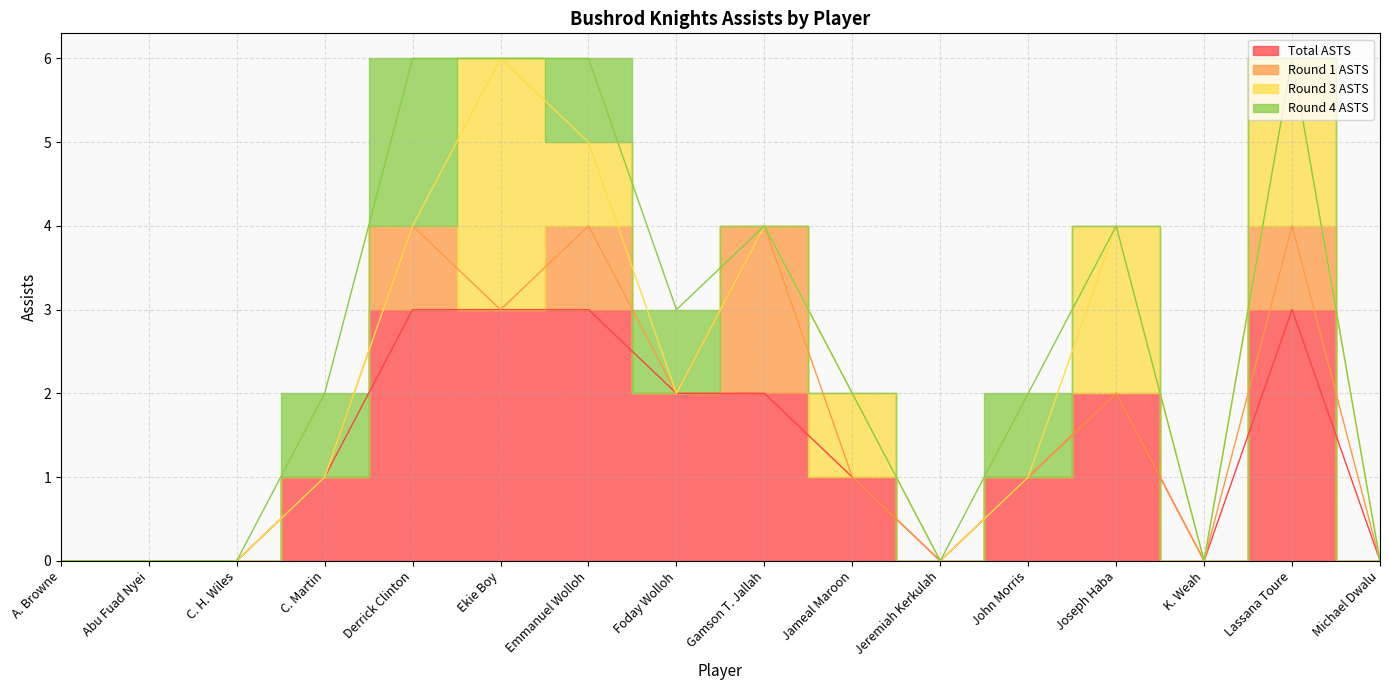

Where is the first local maximum for Round 4 ASTS?

Derrick Clinton